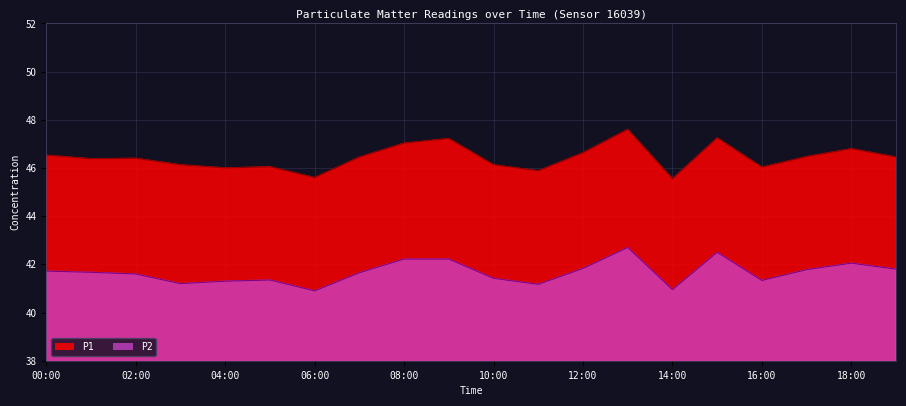

At which label does P1 reach its peak?

13:00